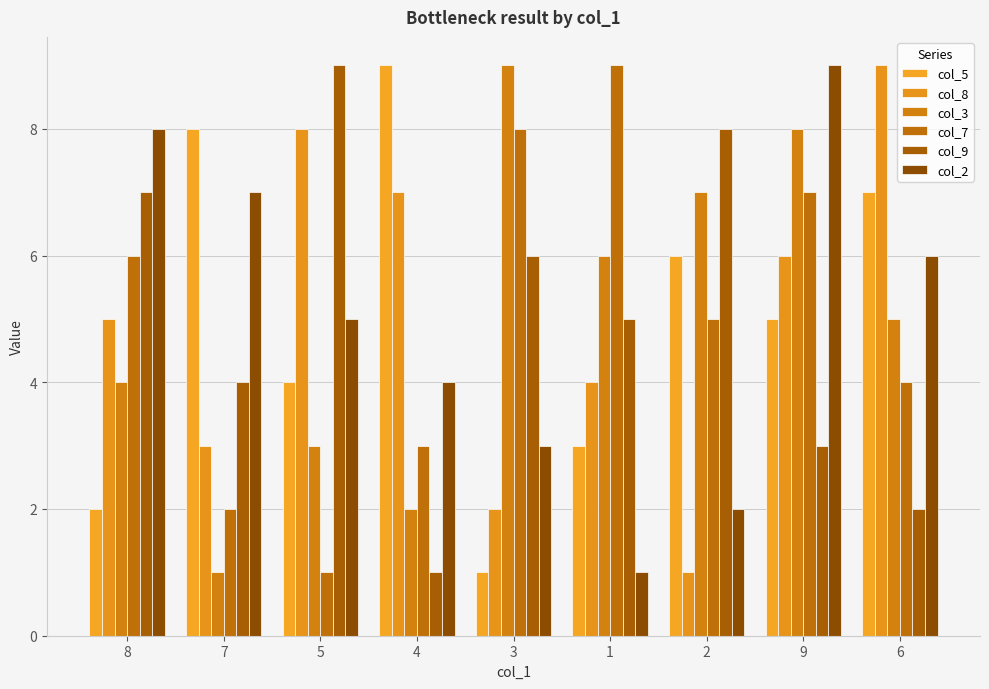

What are all the series names shown in the legend?

col_5, col_8, col_3, col_7, col_9, col_2